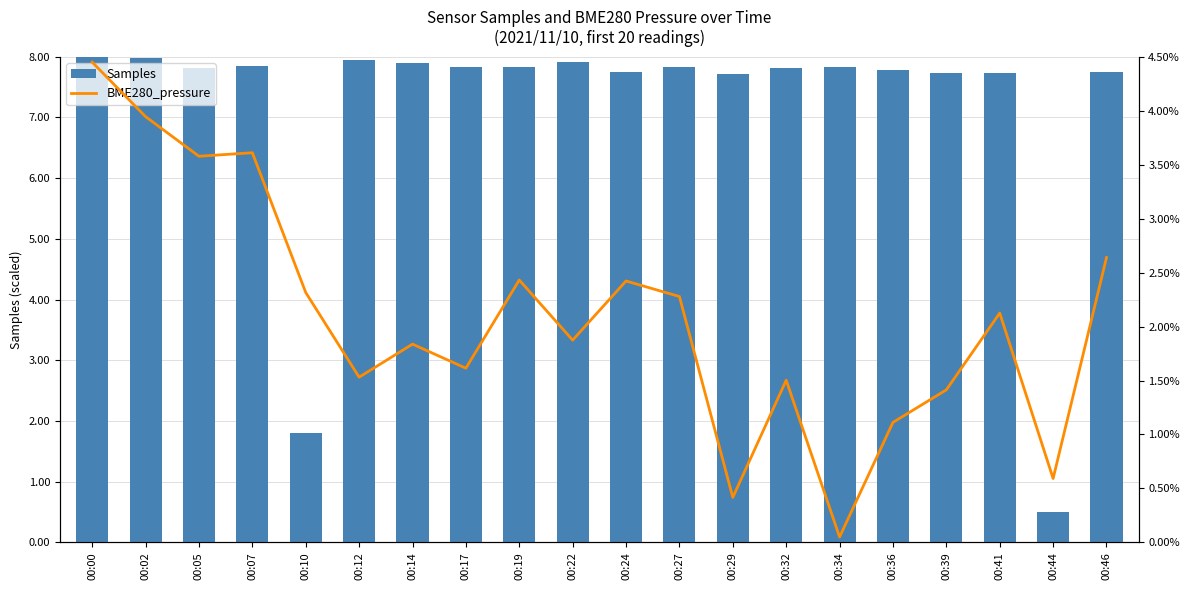

What is the difference between the maximum and minimum values in the Samples series?

7.5